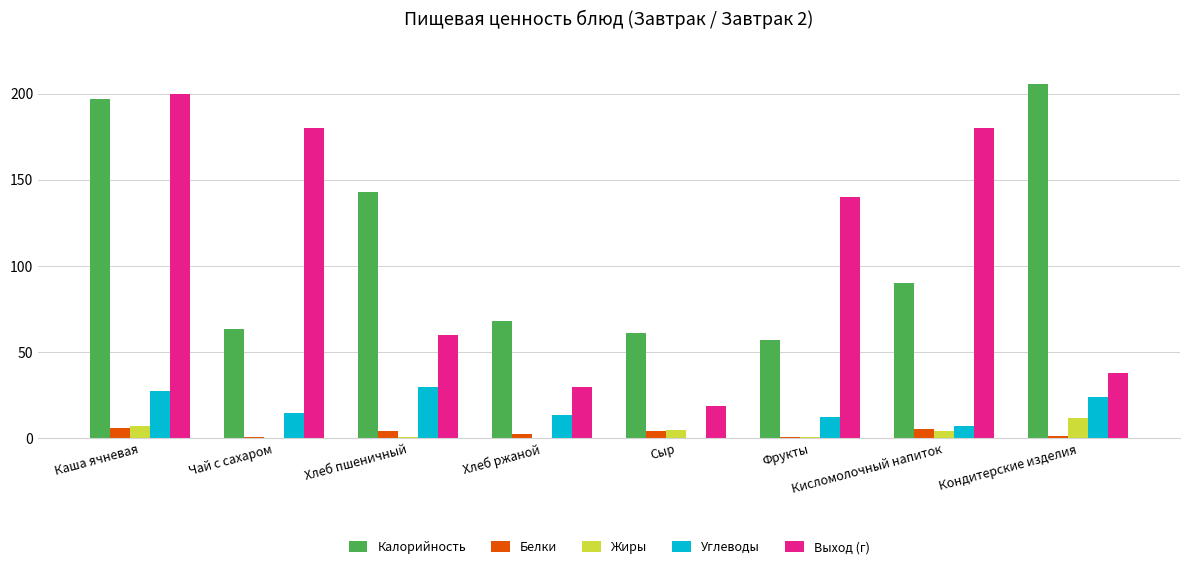

At which category does the chart reach its peak across all series?

Кондитерские изделия